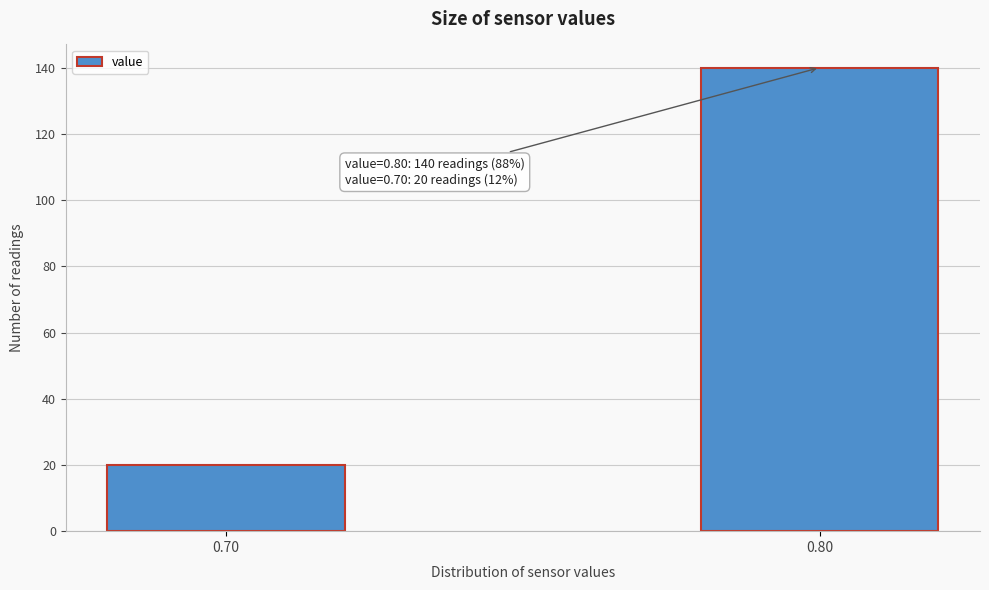

Reading left to right, extract all data points from this chart.

0.70=20	0.80=140